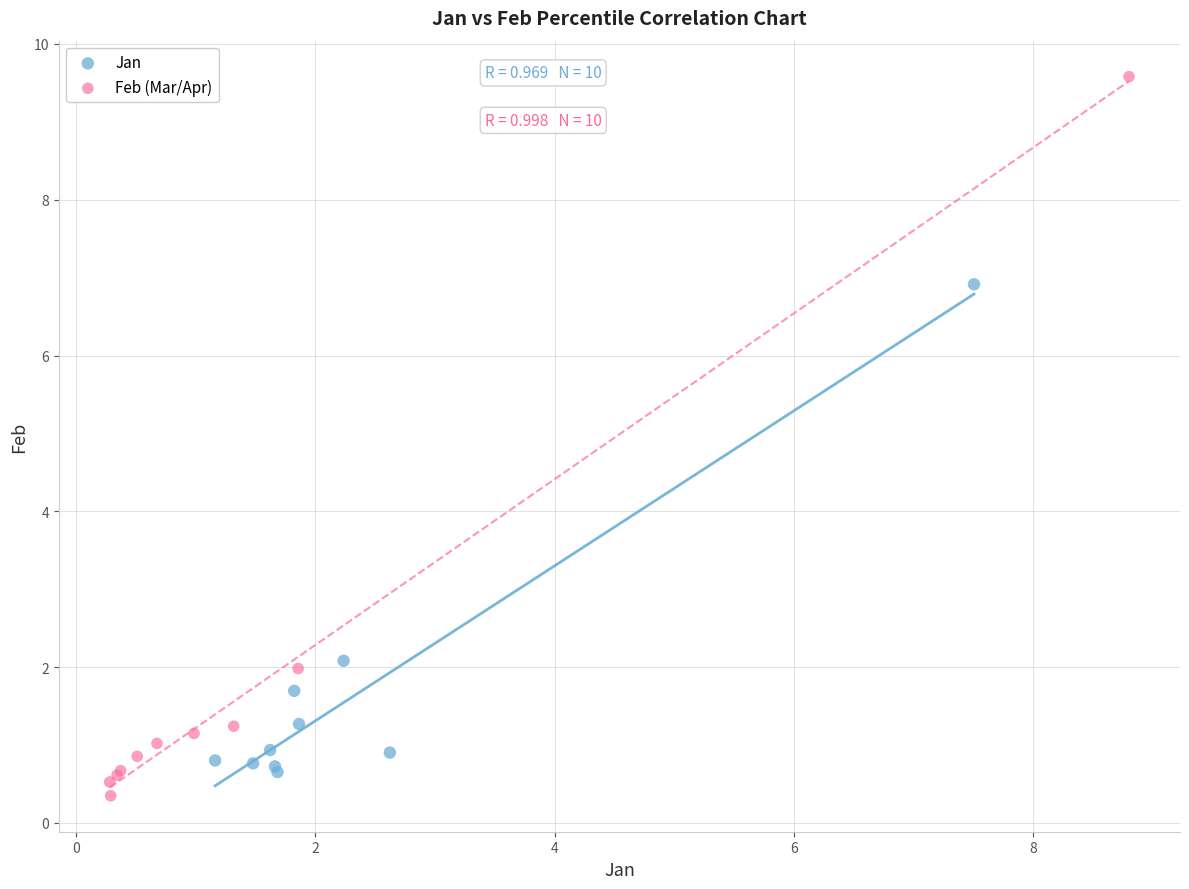

Which series reaches the maximum Y coordinate?

Feb (Mar/Apr)